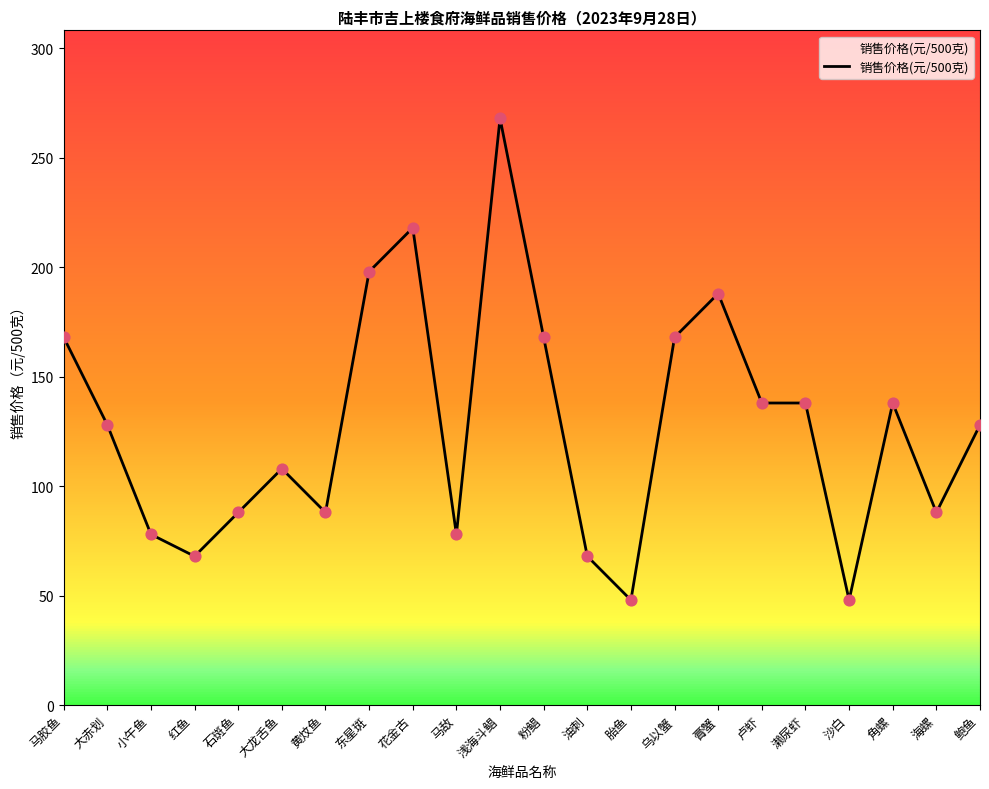

What is the change in value from 粉鲳 to 角螺?

-30